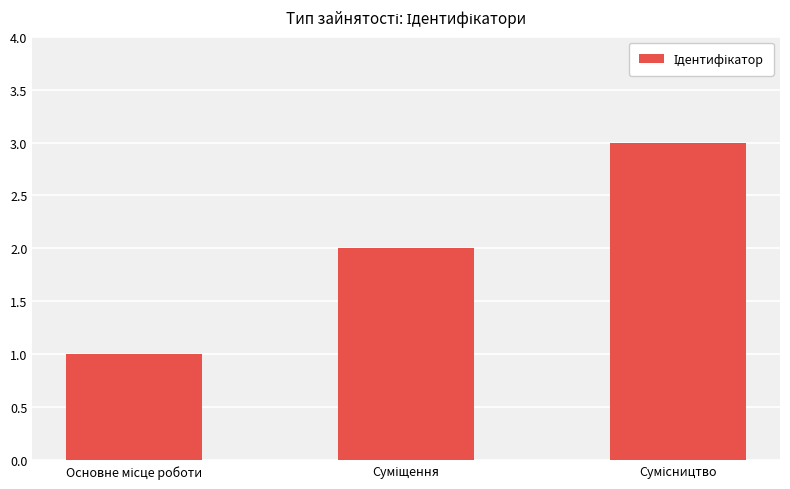

Does the chart contain any negative values?

No